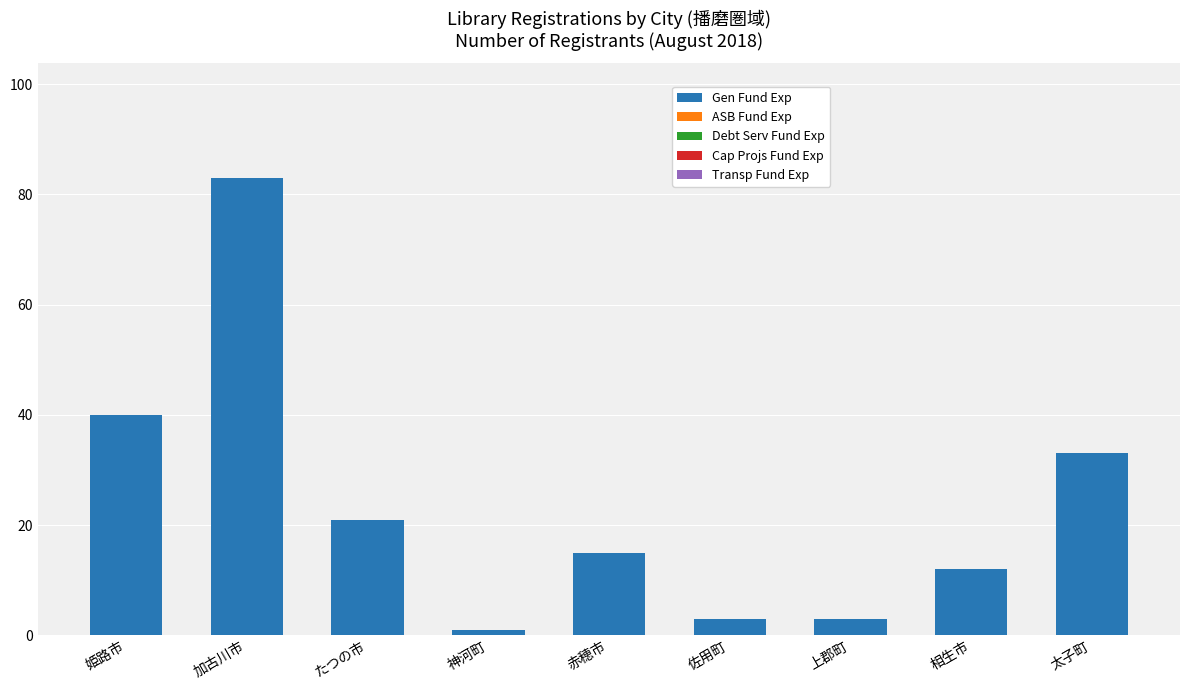

What is the label of the 5th bar from the right?

赤穂市